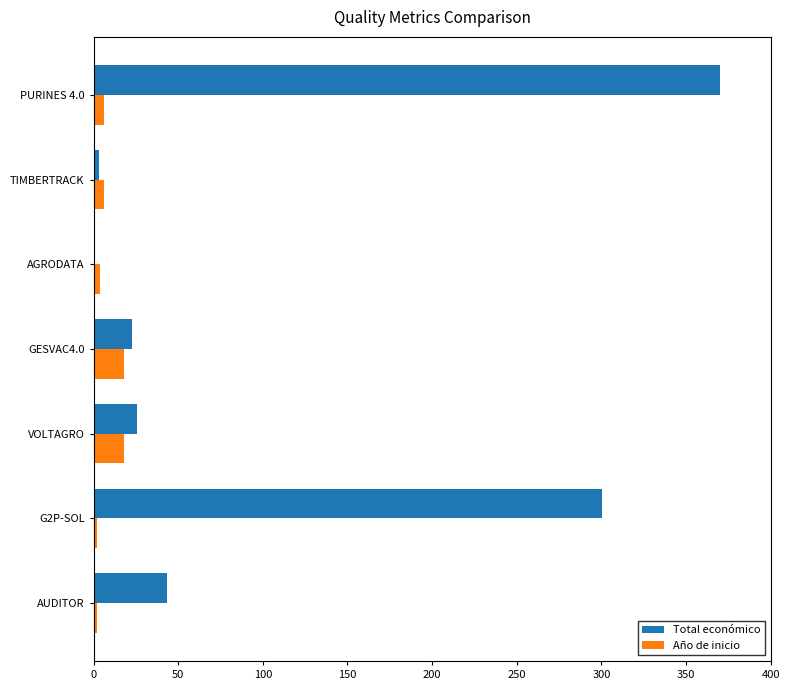

What is the sum of all Año de inicio values?

56.0